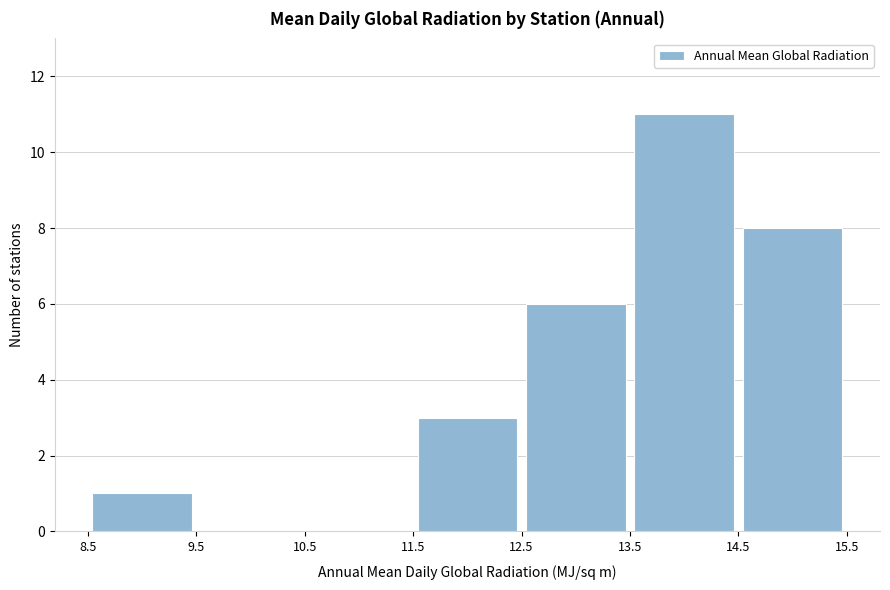

Reading left to right, list every bar in this chart as the range it spans on the x-axis followed by its height. The values are not printed on the chart, so give them approximately, as read against the axis.

8.5 to 9.5: 1
9.5 to 10.5: 0
10.5 to 11.5: 0
11.5 to 12.5: 3
12.5 to 13.5: 6
13.5 to 14.5: 11
14.5 to 15.5: 8